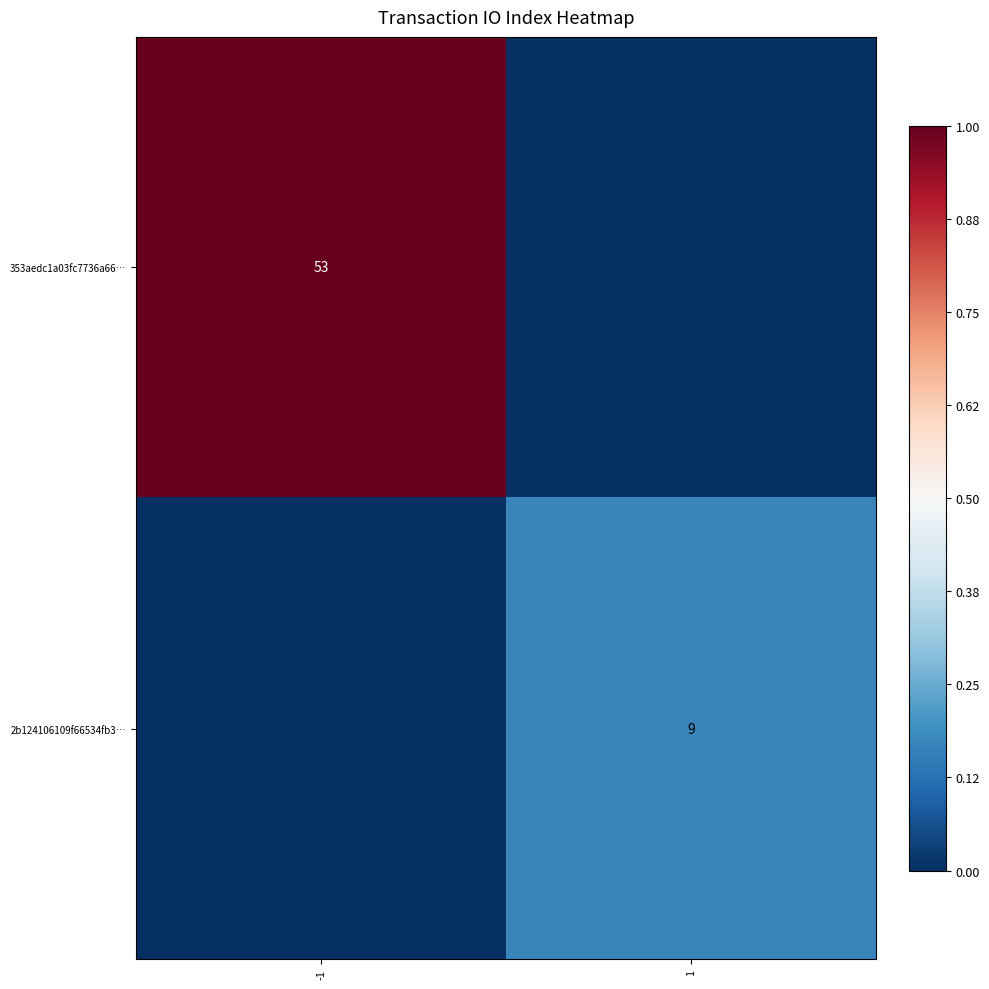

Is the value of 2b124106109f66534fb3… at 1 greater than the value of 353aedc1a03fc7736a66… at -1?

No